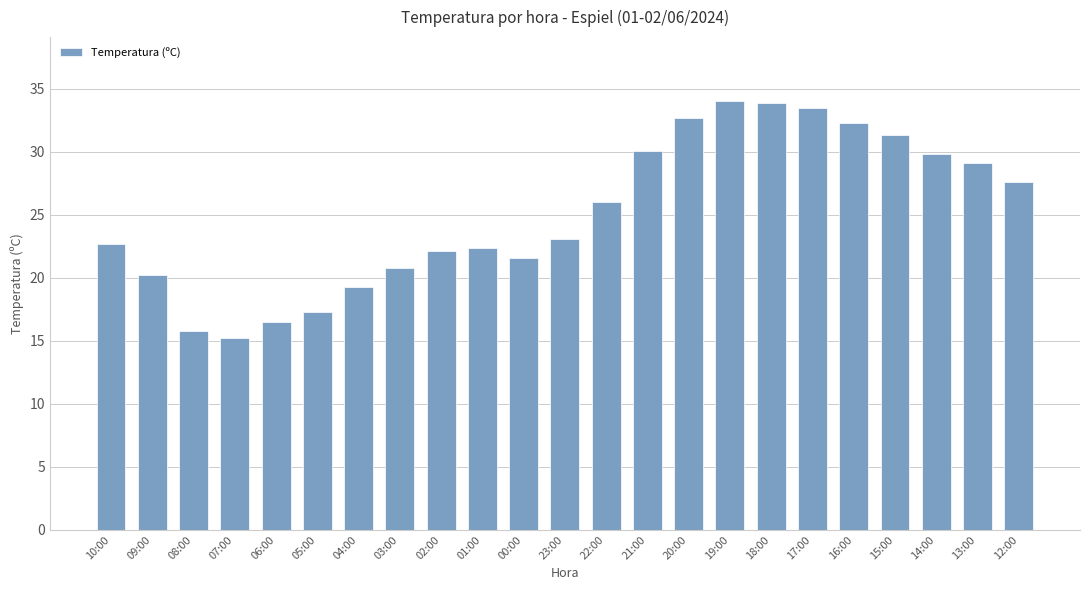

Approximately how many times larger is the value at 02:00 compared to 14:00?

0.7